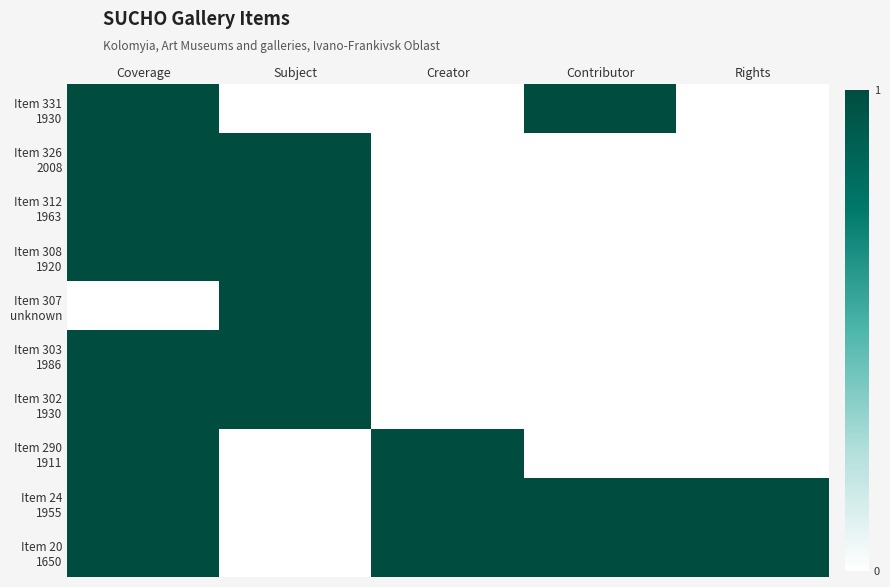

At how many categories does at least one series exceed 0?

5